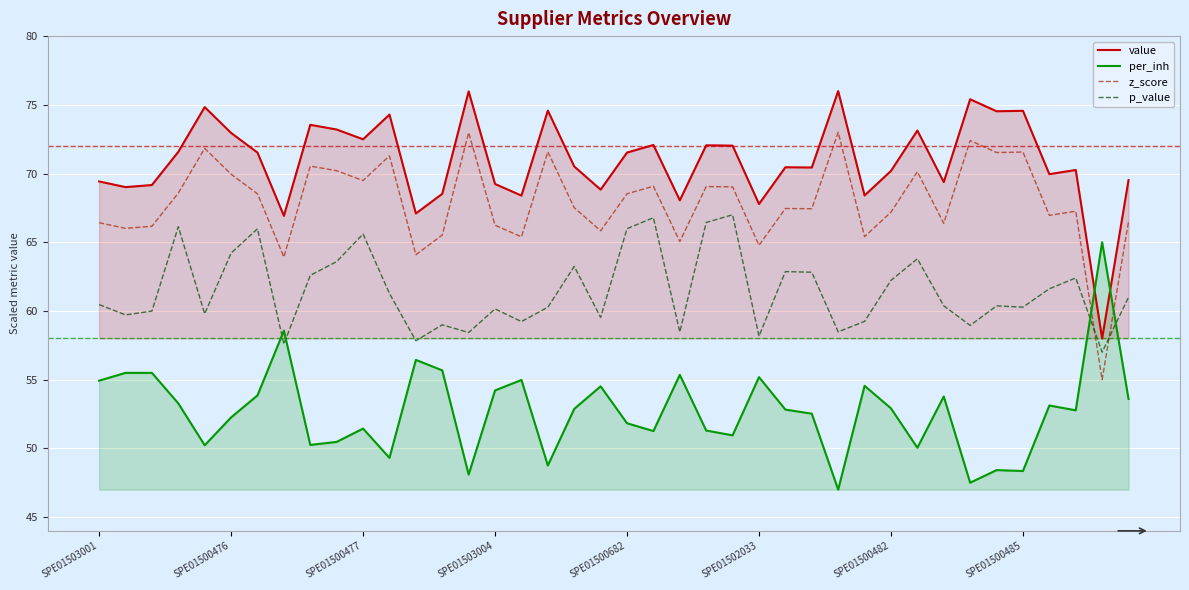

The p_value series shows 66.0 at SPE01500682. True or false?

True